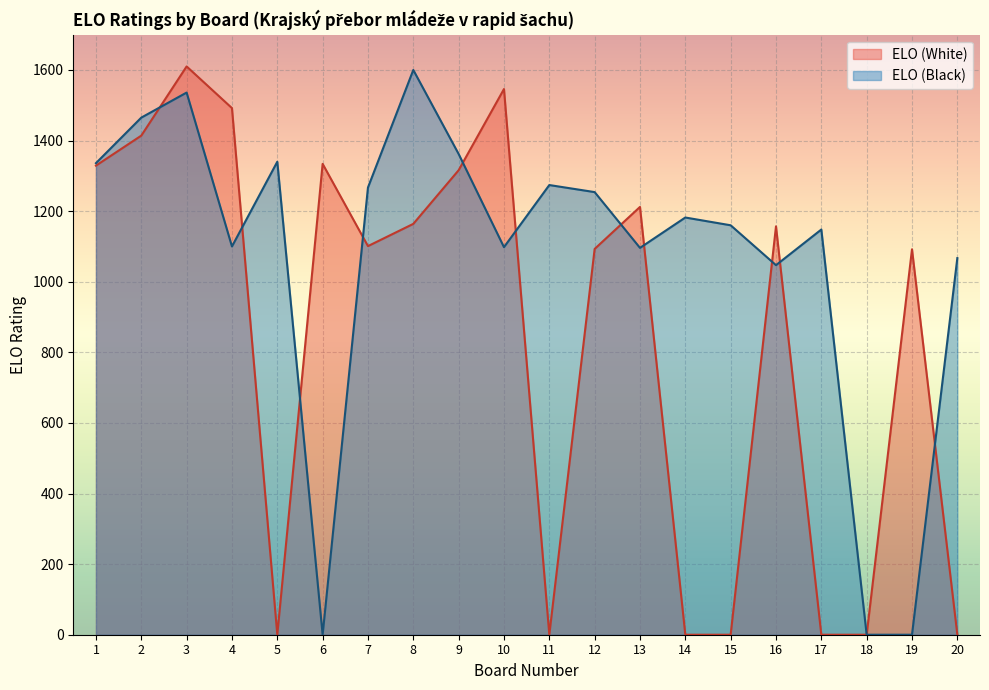

At which label is ELO (White) closest to 805?

19